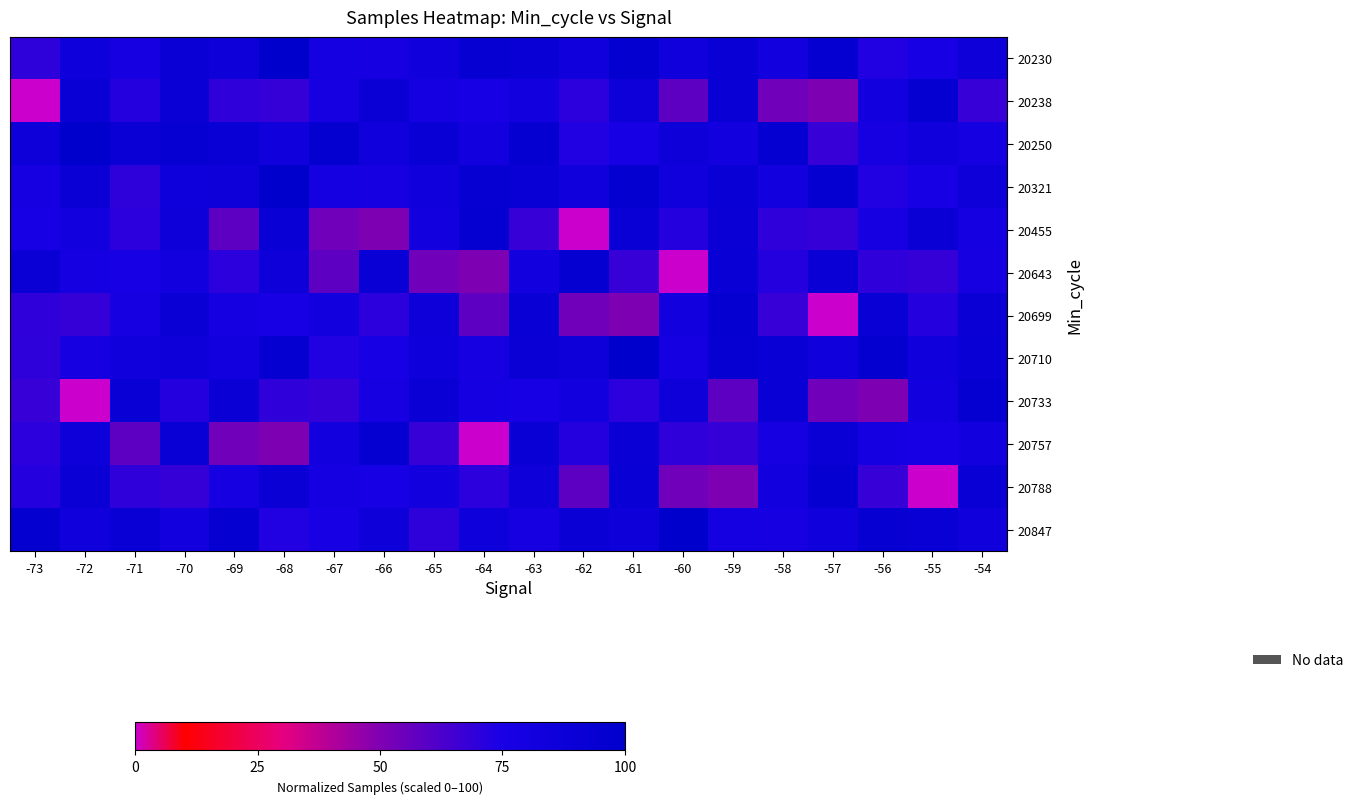

Reading right to left, transcribe all the data shown in this chart.

20230: -54=86.4	-55=76.5	-56=72.7	-57=94.2	-58=81.7	-59=91.5	-60=83.2	-61=95.1	-62=84.0	-63=91.0	-64=92.4	-65=83.6	-66=77.4	-67=79.3	-68=100.0	-69=86.5	-70=89.7	-71=77.7	-72=85.7	-73=69.9
20238: -54=67.8	-55=94.5	-56=81.2	-57=50.7	-58=53.6	-59=90.3	-60=58.0	-61=87.0	-62=70.7	-63=81.8	-64=75.9	-65=79.2	-66=90.2	-67=78.3	-68=68.2	-69=69.5	-70=89.6	-71=72.3	-72=90.9	-73=0.0
20250: -54=79.3	-55=83.6	-56=77.4	-57=67.8	-58=94.5	-59=81.2	-60=86.4	-61=76.5	-62=72.7	-63=94.2	-64=81.7	-65=91.5	-66=83.2	-67=95.1	-68=84.0	-69=91.0	-70=92.4	-71=89.7	-72=100.0	-73=86.5
20321: -54=86.4	-55=76.5	-56=72.7	-57=94.2	-58=81.7	-59=91.5	-60=83.2	-61=95.1	-62=84.0	-63=91.0	-64=92.4	-65=83.6	-66=77.4	-67=79.3	-68=100.0	-69=86.5	-70=85.7	-71=69.9	-72=89.7	-73=77.7
20455: -54=79.2	-55=90.2	-56=78.3	-57=68.2	-58=69.5	-59=89.6	-60=72.3	-61=90.9	-62=0.0	-63=67.8	-64=94.5	-65=81.2	-66=50.7	-67=53.6	-68=90.3	-69=58.0	-70=87.0	-71=70.7	-72=81.8	-73=75.9
20643: -54=78.3	-55=68.2	-56=69.5	-57=89.6	-58=72.3	-59=90.9	-60=0.0	-61=67.8	-62=94.5	-63=81.2	-64=50.7	-65=53.6	-66=90.3	-67=58.0	-68=87.0	-69=70.7	-70=81.8	-71=75.9	-72=79.2	-73=90.2
20699: -54=89.6	-55=72.3	-56=90.9	-57=0.0	-58=67.8	-59=94.5	-60=81.2	-61=50.7	-62=53.6	-63=90.3	-64=58.0	-65=87.0	-66=70.7	-67=81.8	-68=75.9	-69=79.2	-70=90.2	-71=78.3	-72=68.2	-73=69.5
20710: -54=91.5	-55=83.2	-56=95.1	-57=84.0	-58=91.0	-59=92.4	-60=79.3	-61=100.0	-62=86.5	-63=89.7	-64=77.7	-65=85.7	-66=76.5	-67=72.7	-68=94.2	-69=81.7	-70=86.4	-71=83.6	-72=77.4	-73=69.9
20733: -54=94.5	-55=81.2	-56=50.7	-57=53.6	-58=90.3	-59=58.0	-60=87.0	-61=70.7	-62=81.8	-63=75.9	-64=79.2	-65=90.2	-66=78.3	-67=68.2	-68=69.5	-69=89.6	-70=72.3	-71=90.9	-72=0.0	-73=67.8
20757: -54=81.8	-55=75.9	-56=79.2	-57=90.2	-58=78.3	-59=68.2	-60=69.5	-61=89.6	-62=72.3	-63=90.9	-64=0.0	-65=67.8	-66=94.5	-67=81.2	-68=50.7	-69=53.6	-70=90.3	-71=58.0	-72=87.0	-73=70.7
20788: -54=90.9	-55=0.0	-56=67.8	-57=94.5	-58=81.2	-59=50.7	-60=53.6	-61=90.3	-62=58.0	-63=87.0	-64=70.7	-65=81.8	-66=75.9	-67=79.2	-68=90.2	-69=78.3	-70=68.2	-71=69.5	-72=89.6	-73=72.3
20847: -54=84.0	-55=91.0	-56=92.4	-57=83.6	-58=77.4	-59=79.3	-60=100.0	-61=86.5	-62=89.7	-63=77.7	-64=85.7	-65=69.9	-66=86.4	-67=76.5	-68=72.7	-69=94.2	-70=81.7	-71=91.5	-72=83.2	-73=95.1